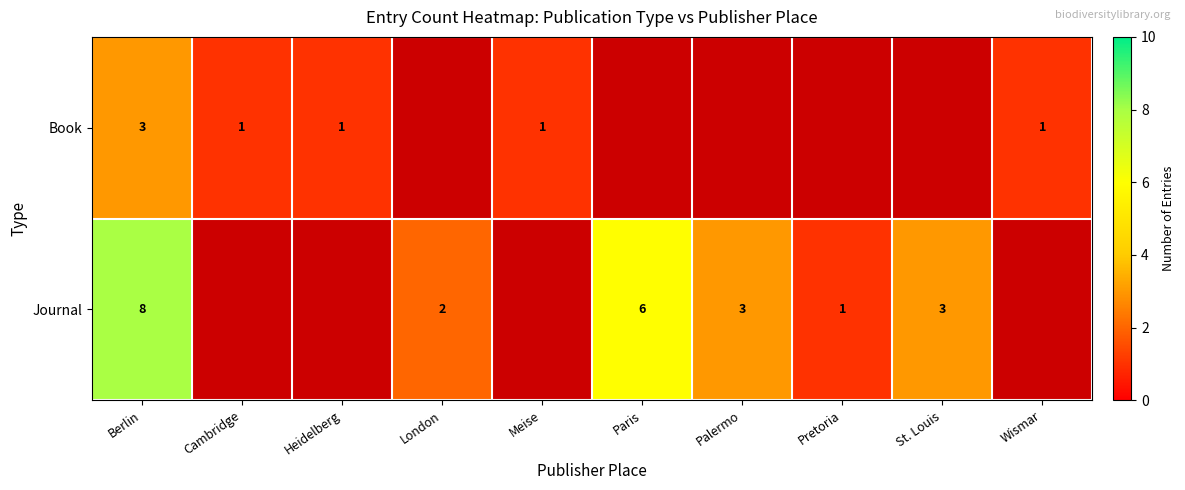

What is the sum of the Journal values at London and Palermo?

5